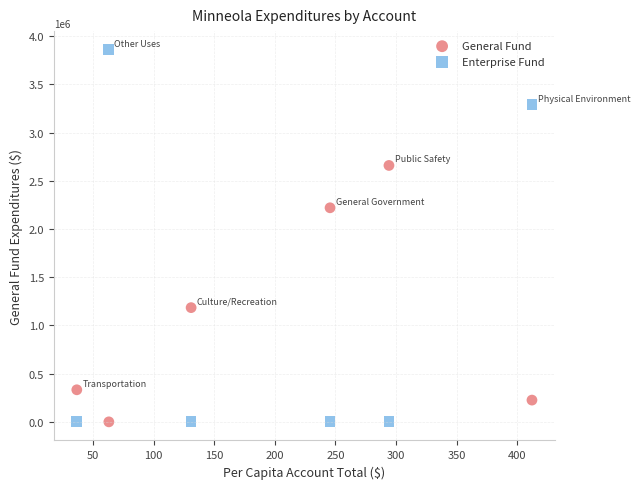

Which series has the largest Y range (max minus min)?

Enterprise Fund